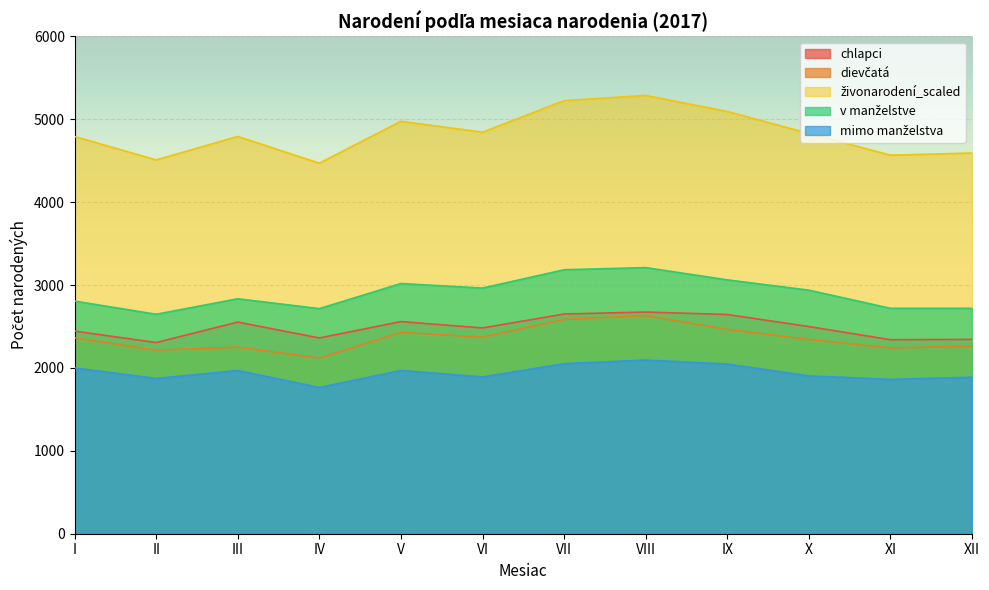

Which has a higher value, III or V?

V